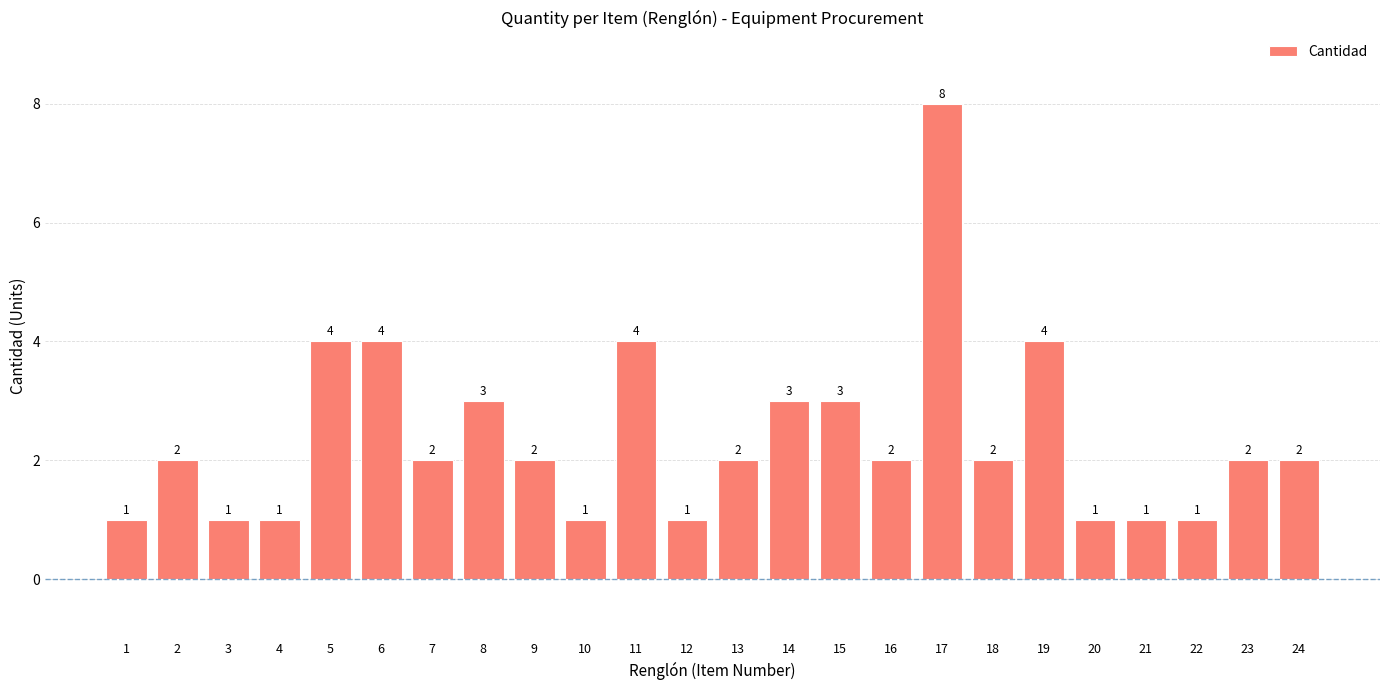

Is it true that the value at 24 is 1?

False